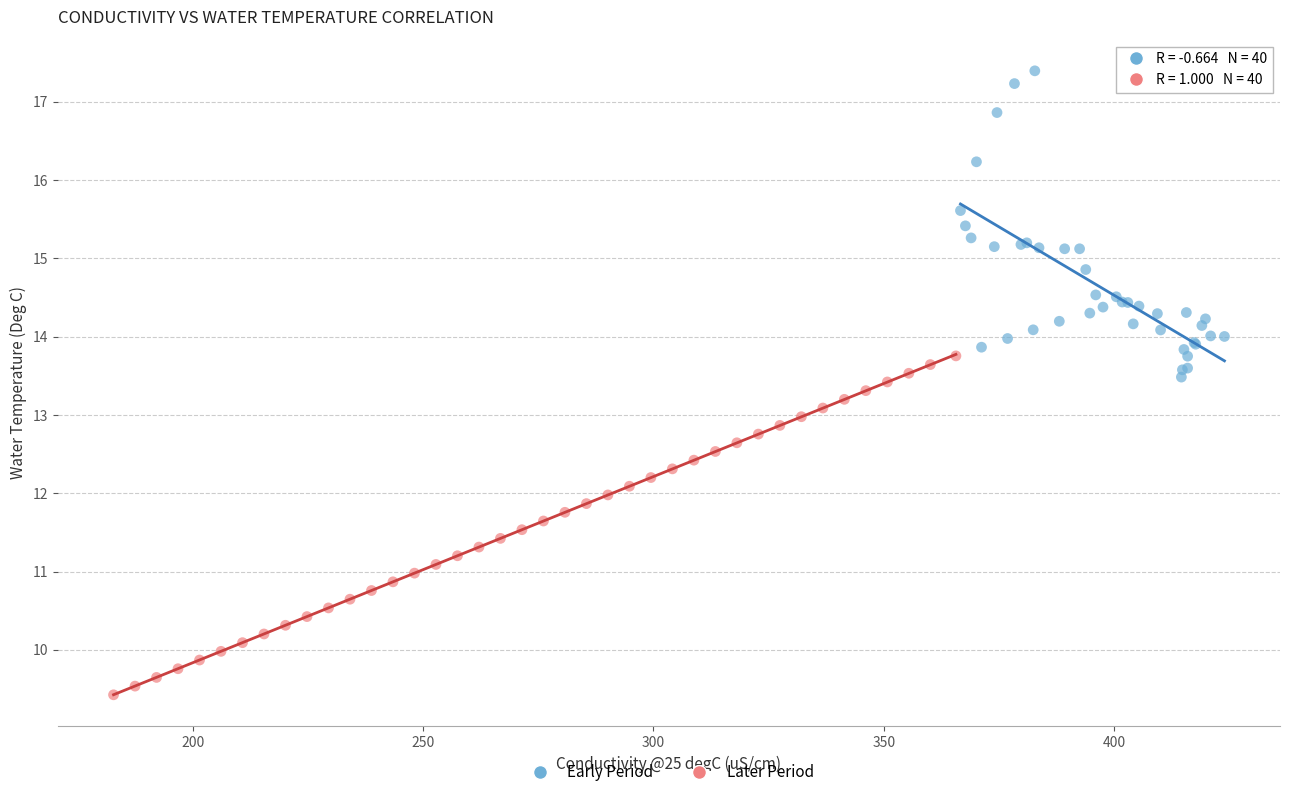

Which series reaches the maximum Y coordinate?

Early Period